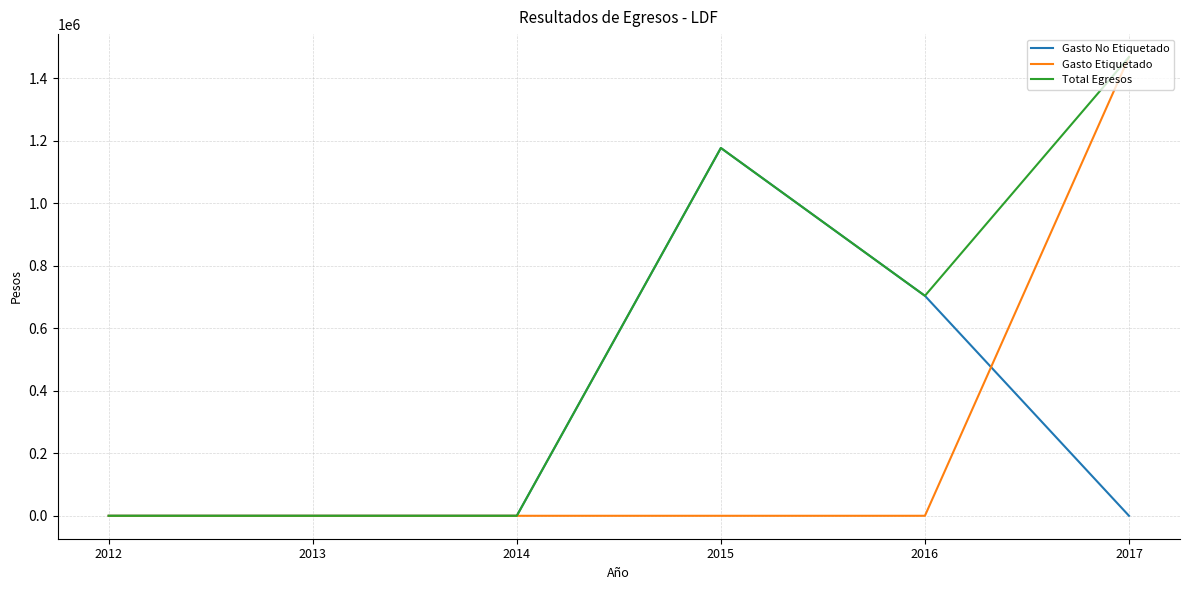

Reading left to right, what are all the values shown in this chart?

Gasto No Etiquetado: 2012=0.0	2013=0.0	2014=0.0	2015=1177309.7	2016=704191.6	2017=0.0
Gasto Etiquetado: 2012=0.0	2013=0.0	2014=0.0	2015=0.0	2016=0.0	2017=1468406.2
Total Egresos: 2012=0.0	2013=0.0	2014=0.0	2015=1177309.7	2016=704191.6	2017=1468406.2